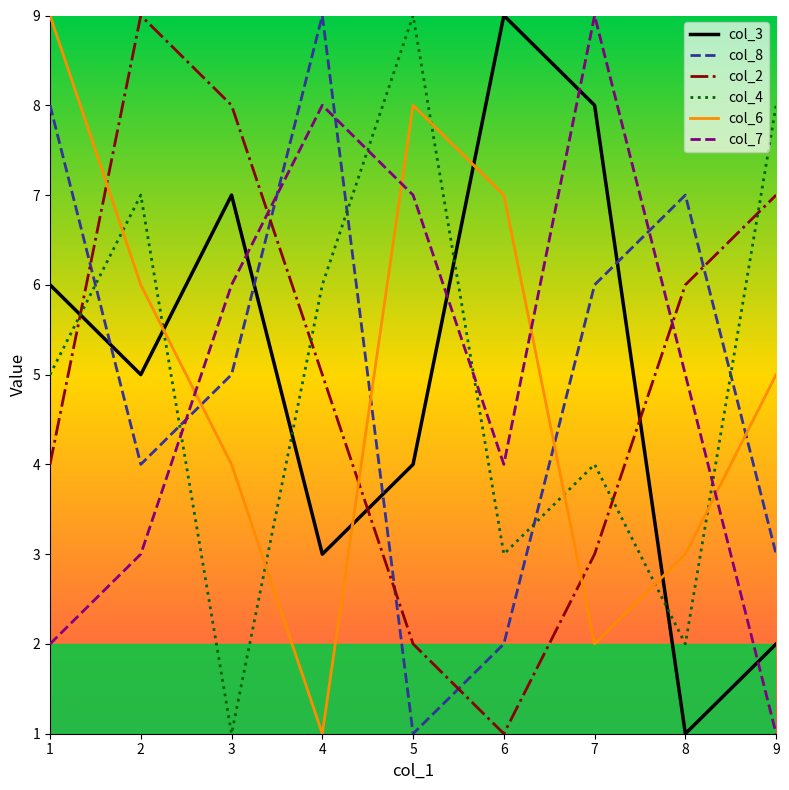

What is the difference between the highest and lowest values at 7?

7